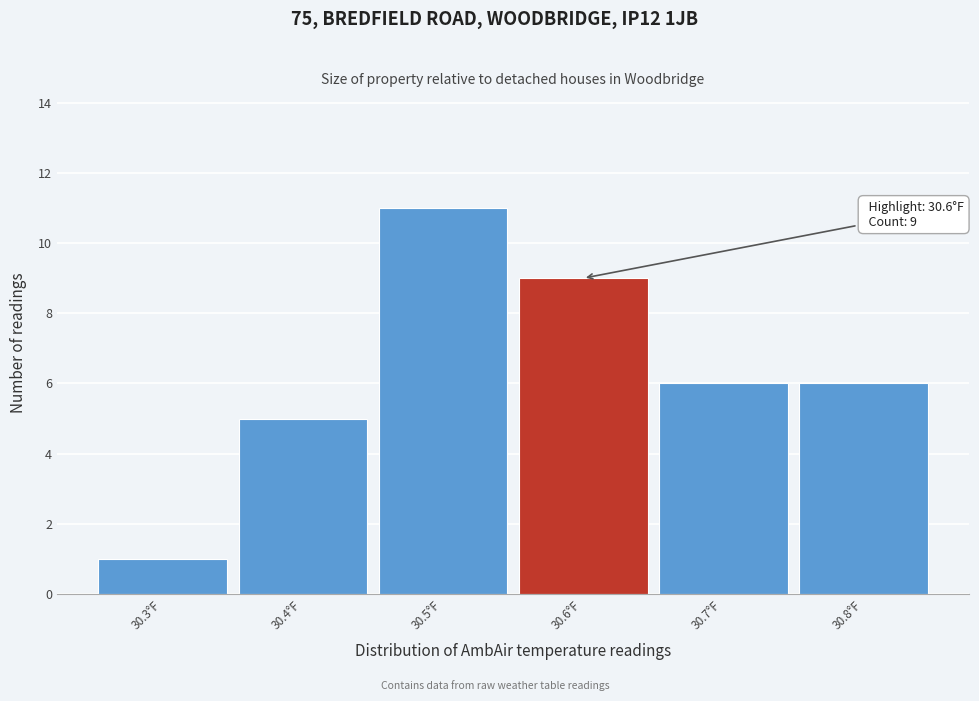

Over which range of the x-axis is the bar tallest?

30.45 to 30.55